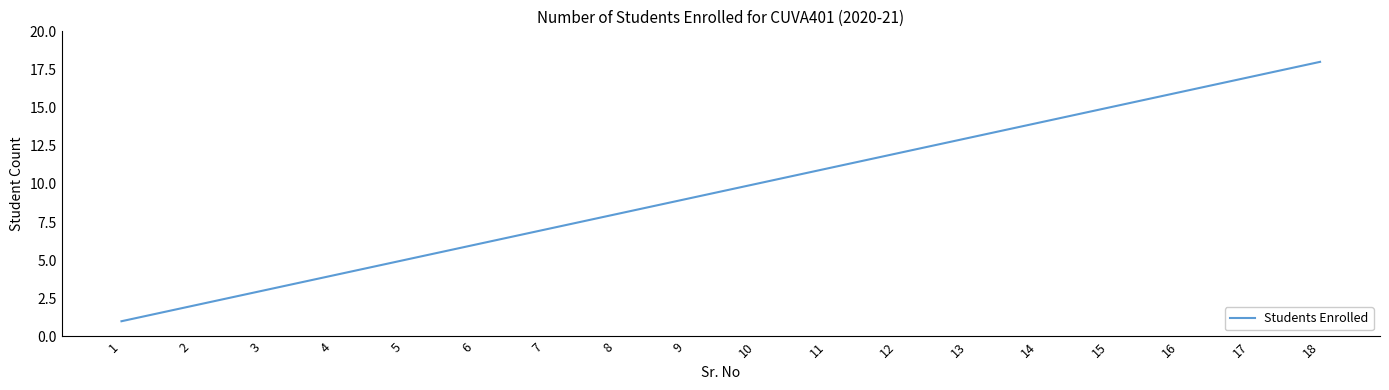

What is the difference between the maximum and minimum values?

17